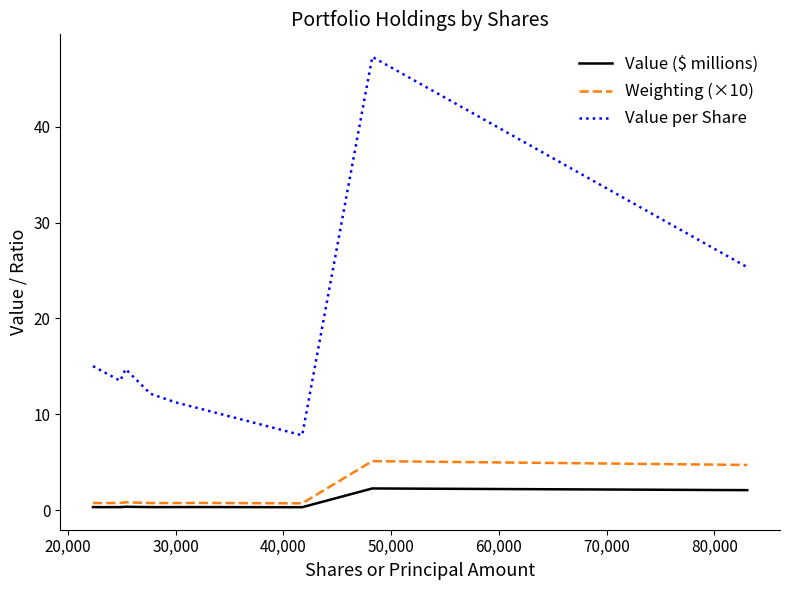

Which series has the widest spread of values?

Value per Share